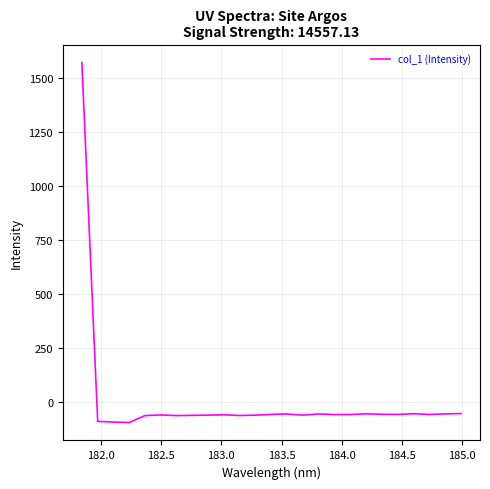

What is the greatest value displayed?

1571.5